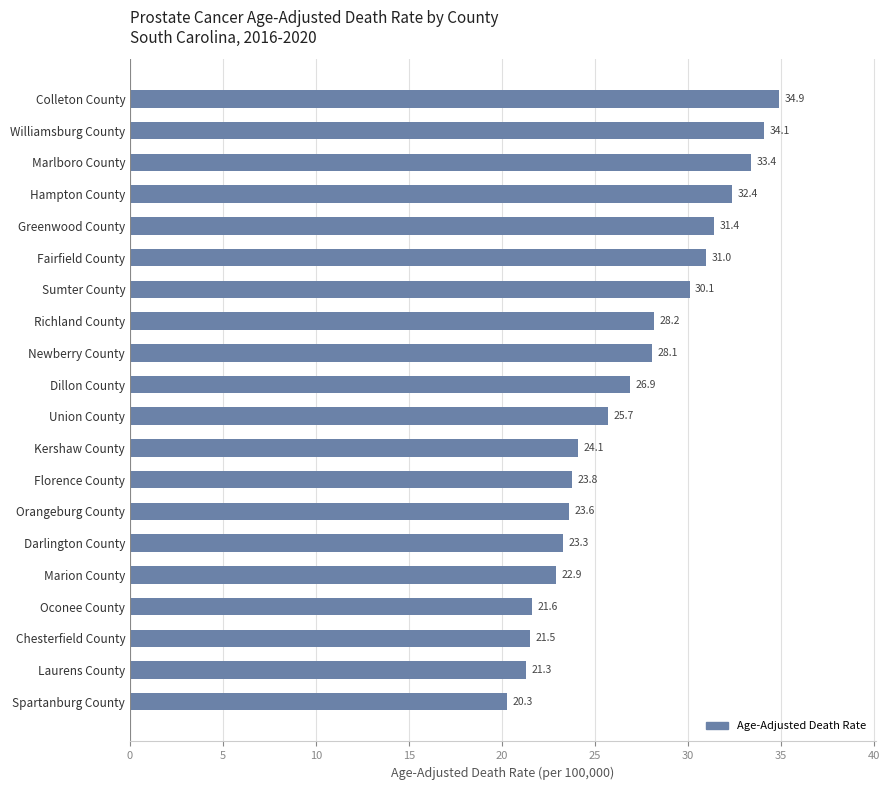

What is the label of the 11th bar from the bottom?

Dillon County